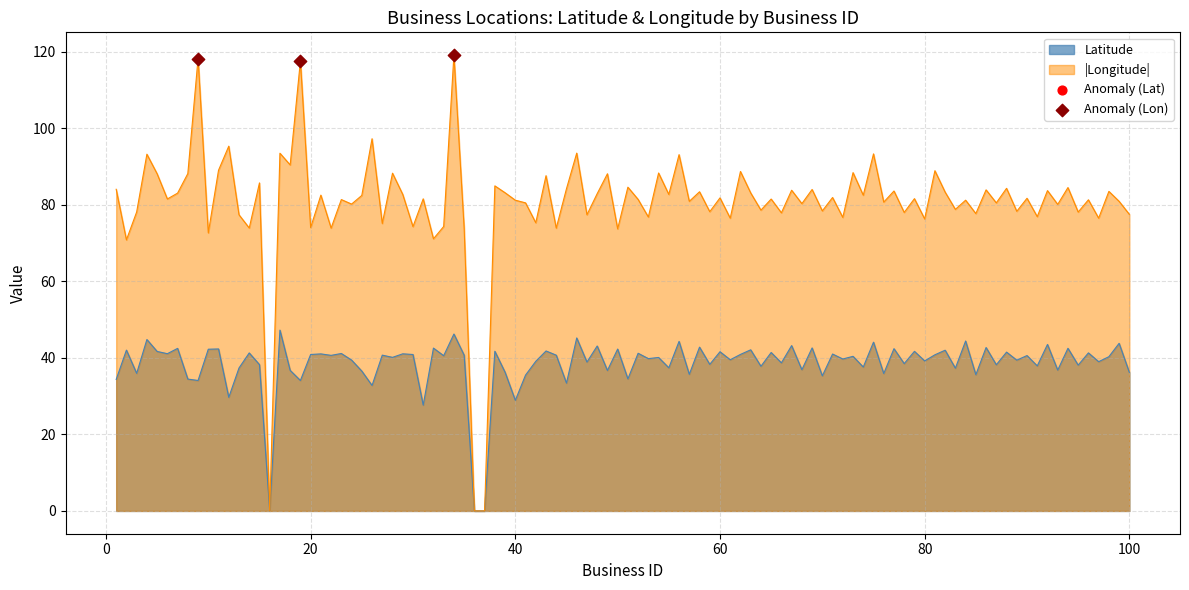

Which series has the widest spread of values?

|Longitude|